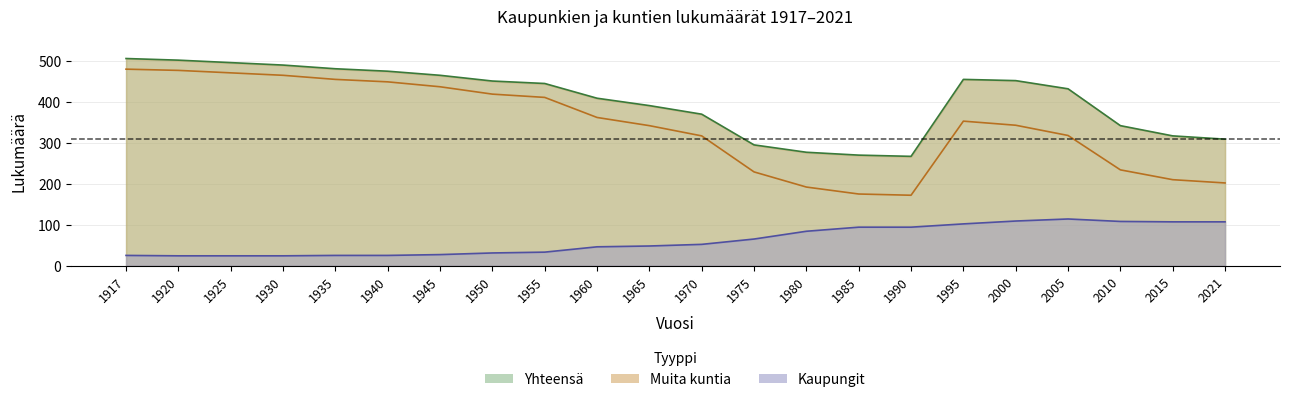

Is the value of Kaupungit at 1990 greater than the value of Muita kuntia at 1985?

No